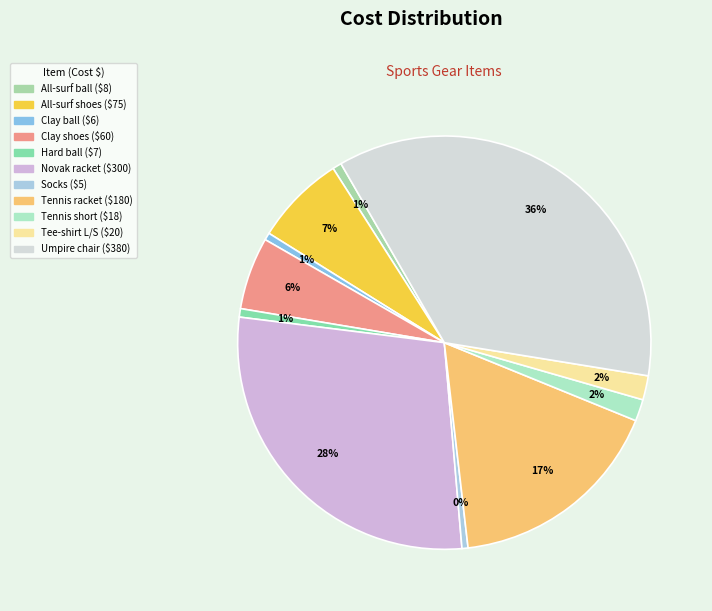

How many segments does this pie chart have?

11